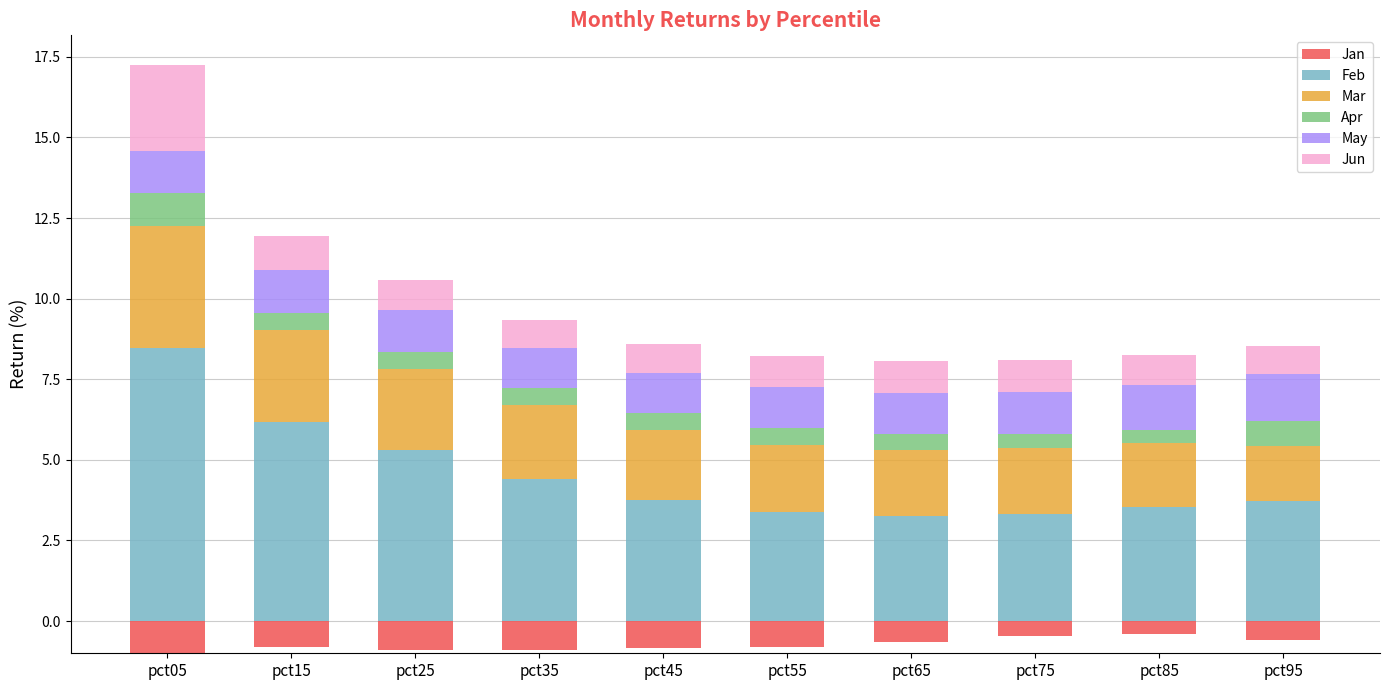

Between pct05 and pct15, which is larger?

pct05